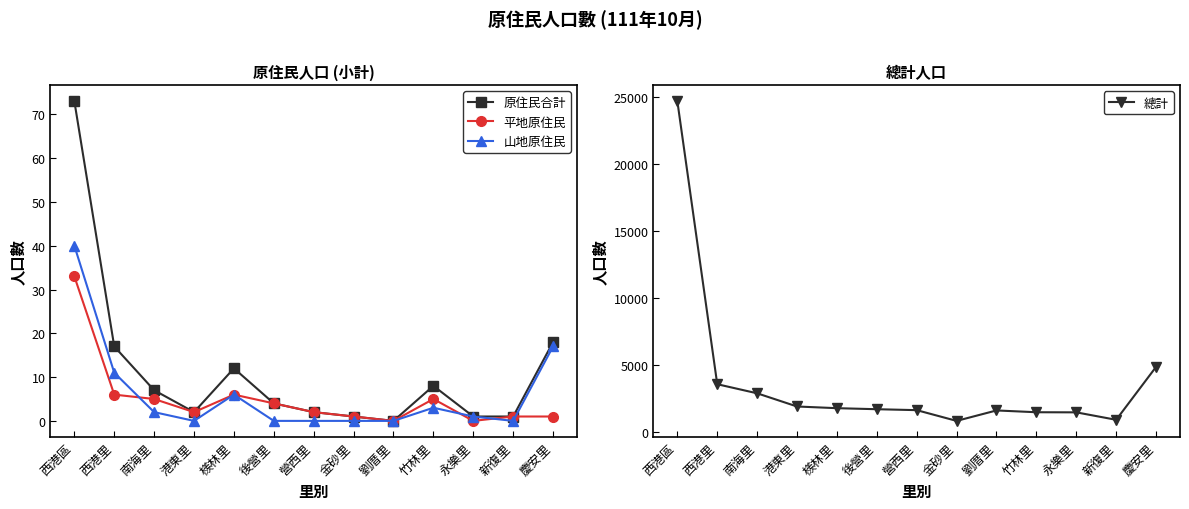

What is the label of the 1st point from the left?

西港區